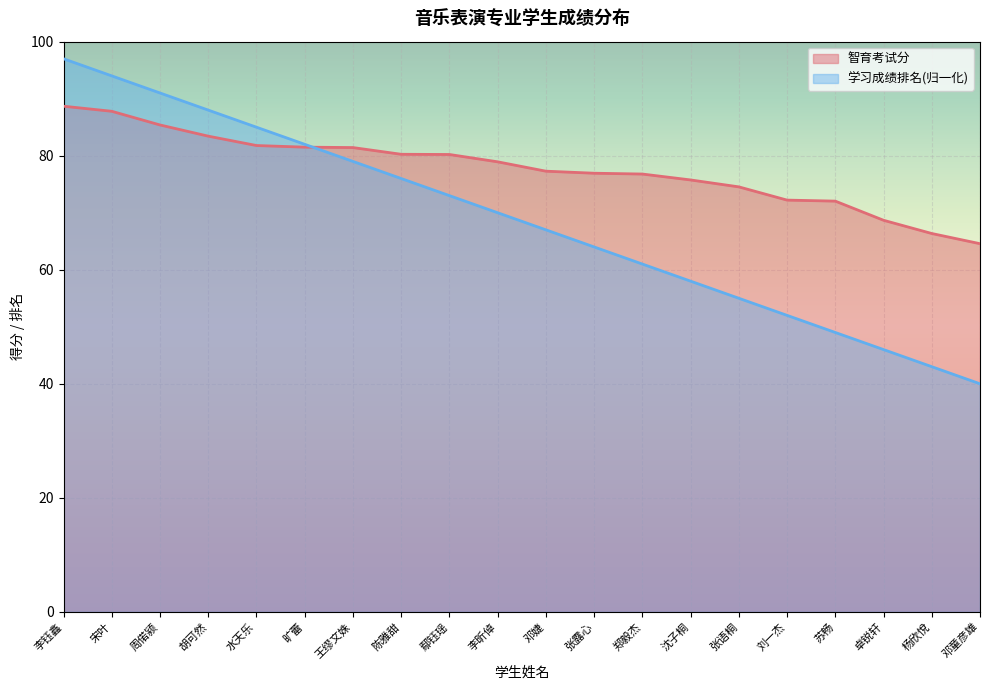

Between which two adjacent categories do 学习成绩排名 and 智育考试分 first intersect?

旷蕾 and 王缪文姝